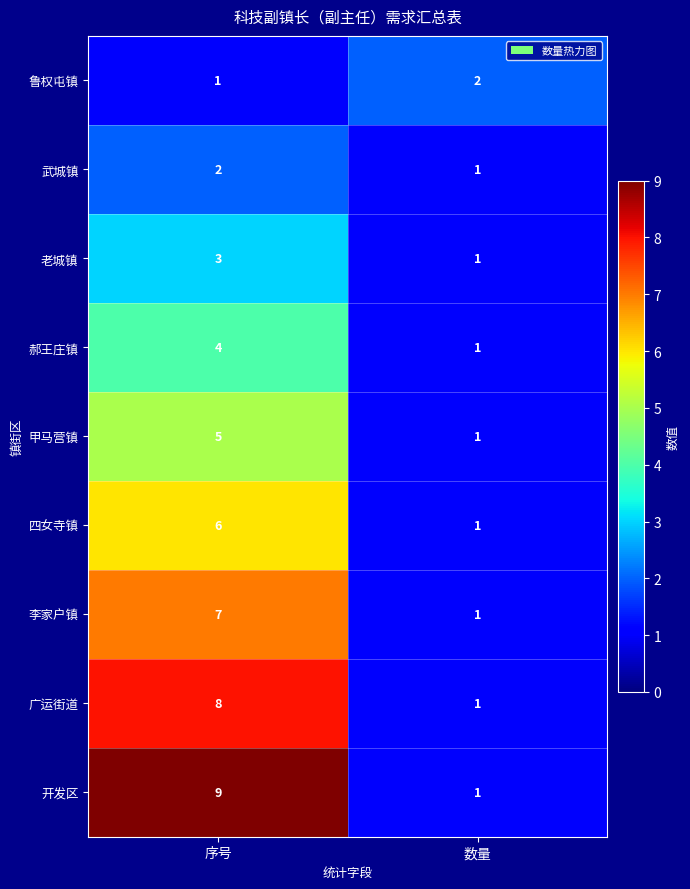

Reading left to right, what are all the values shown in this chart?

鲁权屯镇: 1	2
武城镇: 2	1
老城镇: 3	1
郝王庄镇: 4	1
甲马营镇: 5	1
四女寺镇: 6	1
李家户镇: 7	1
广运街道: 8	1
开发区: 9	1